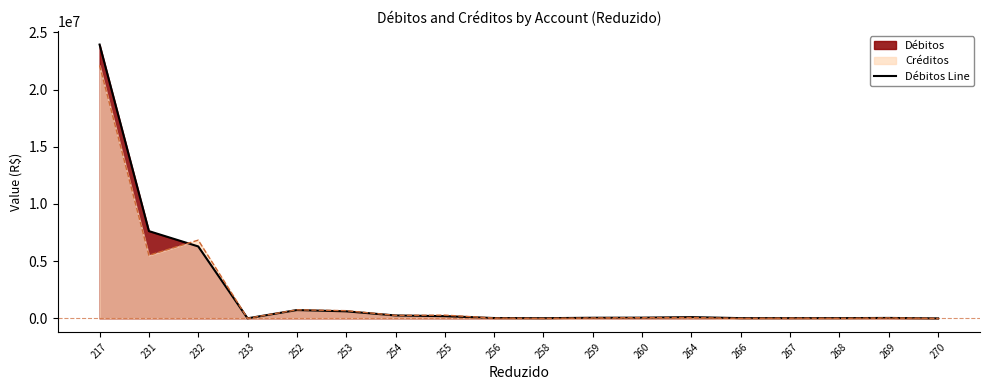

Reading left to right, extract all data points from this chart.

217=23928862.1	231=7626153.7	232=6287163.6	233=5346.8	252=727219.3	253=616656.5	254=255559.5	255=195679.7	256=30273.2	258=17083.1	259=55068.5	260=62992.5	264=110349.2	266=21571.8	267=23573.8	268=22638.7	269=38727.9	270=1330.0